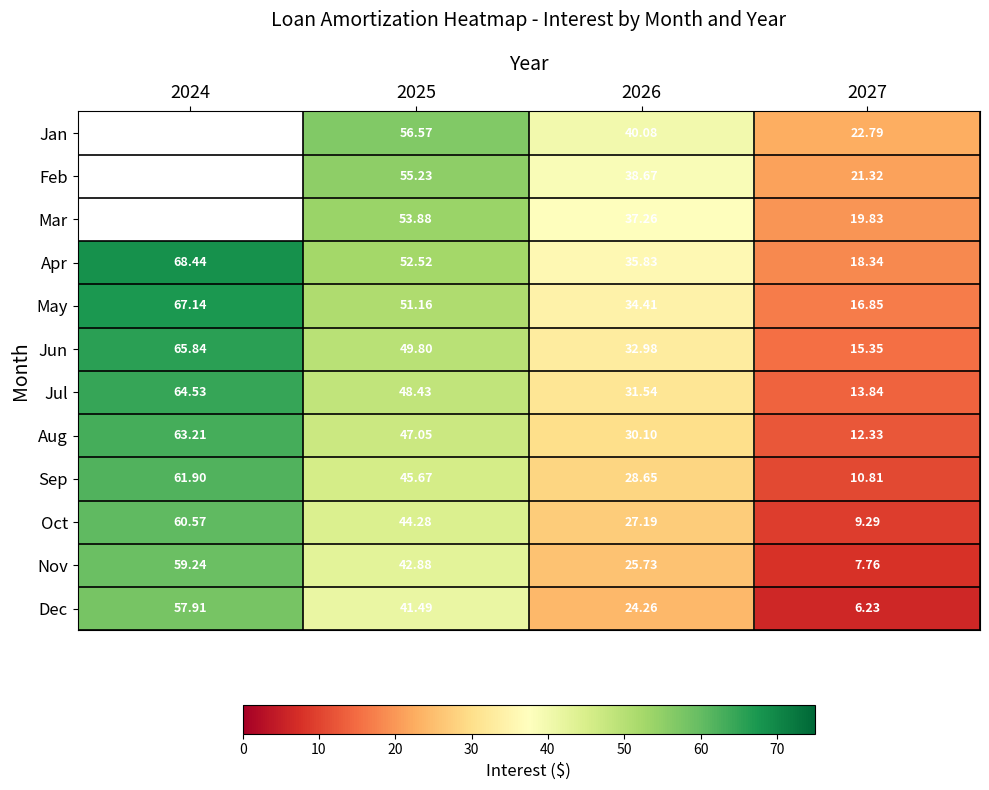

How many series are shown in this chart?

12